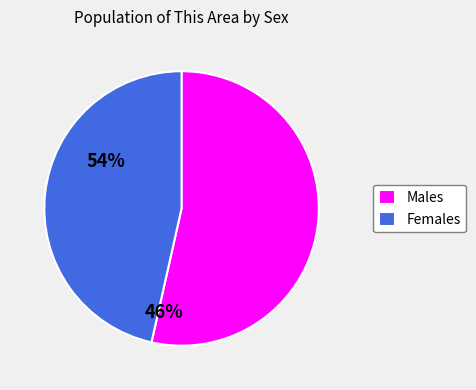

True or false: Males accounts for 54% of the total.

True